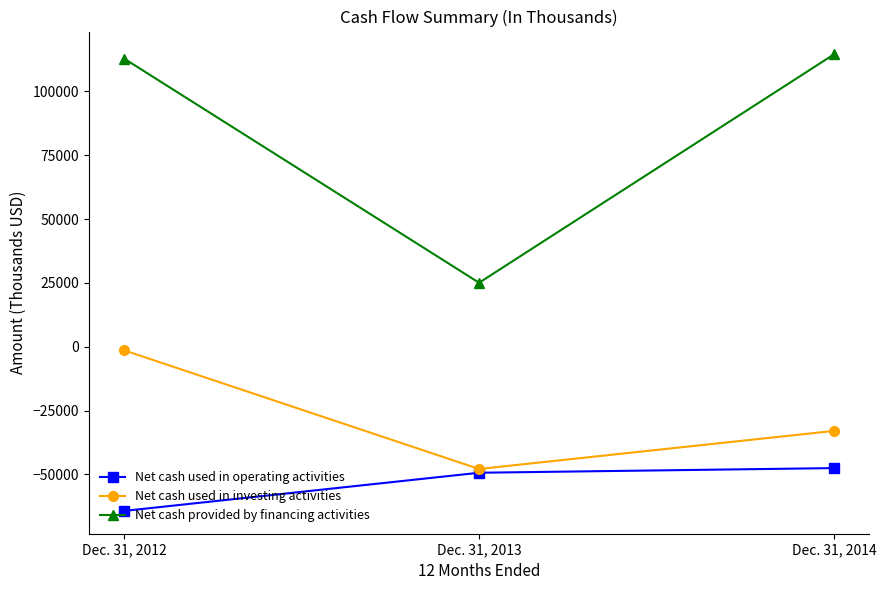

What is the sum of the Net cash used in operating activities values at Dec. 31, 2012 and Dec. 31, 2014?

-111797